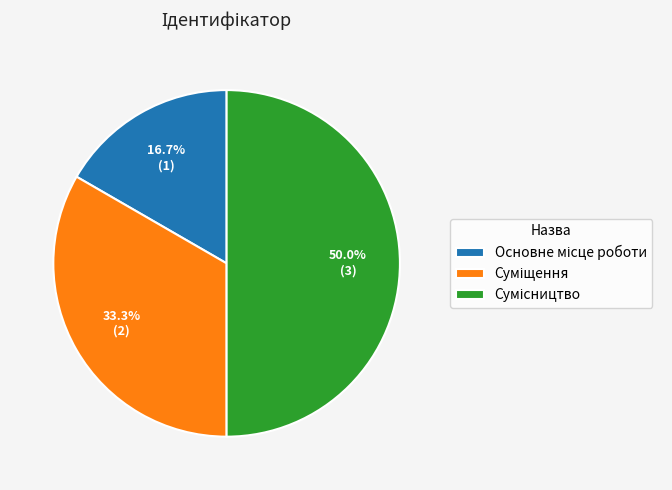

What is the total percentage of Суміщення and Основне місце роботи?

50.0%